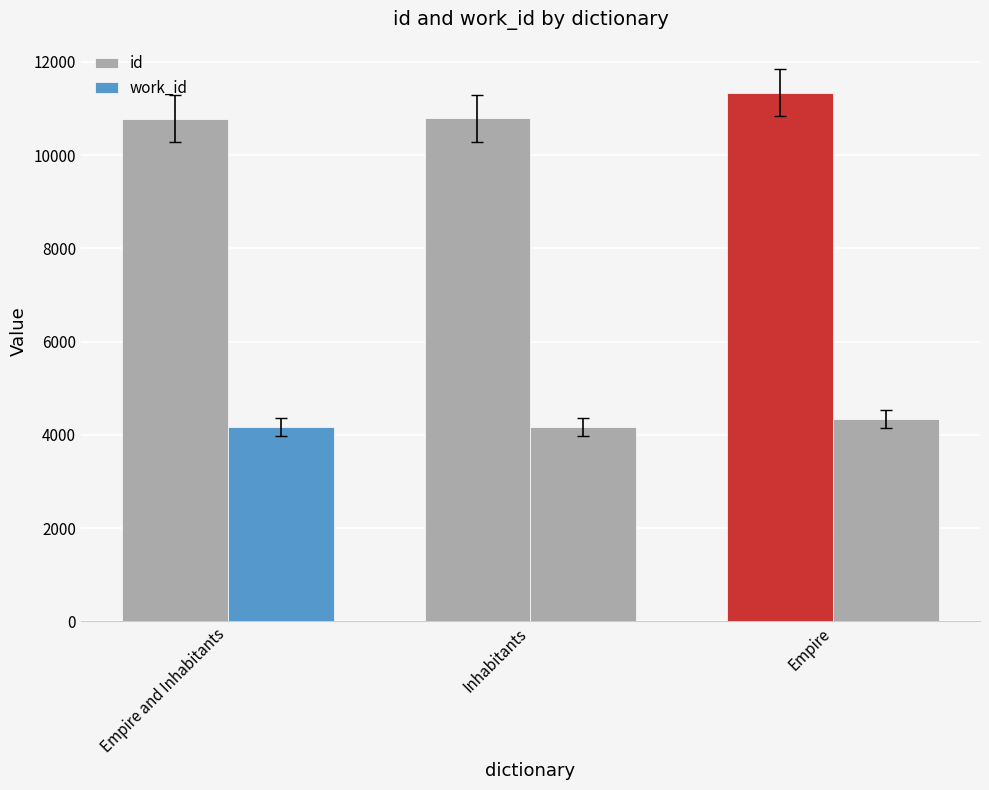

How many bars are there in total?

6